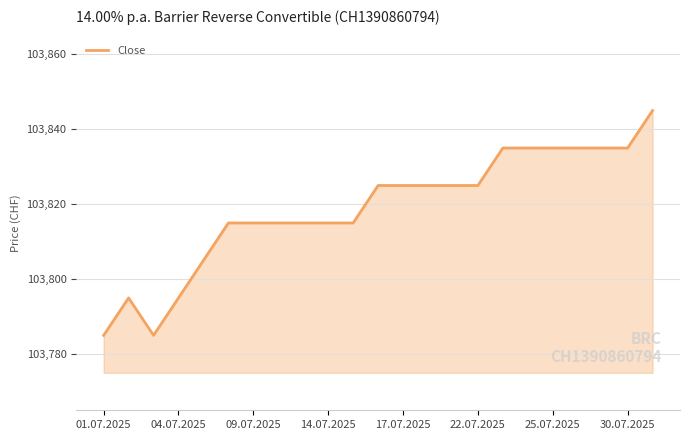

What is the greatest value displayed?

103845